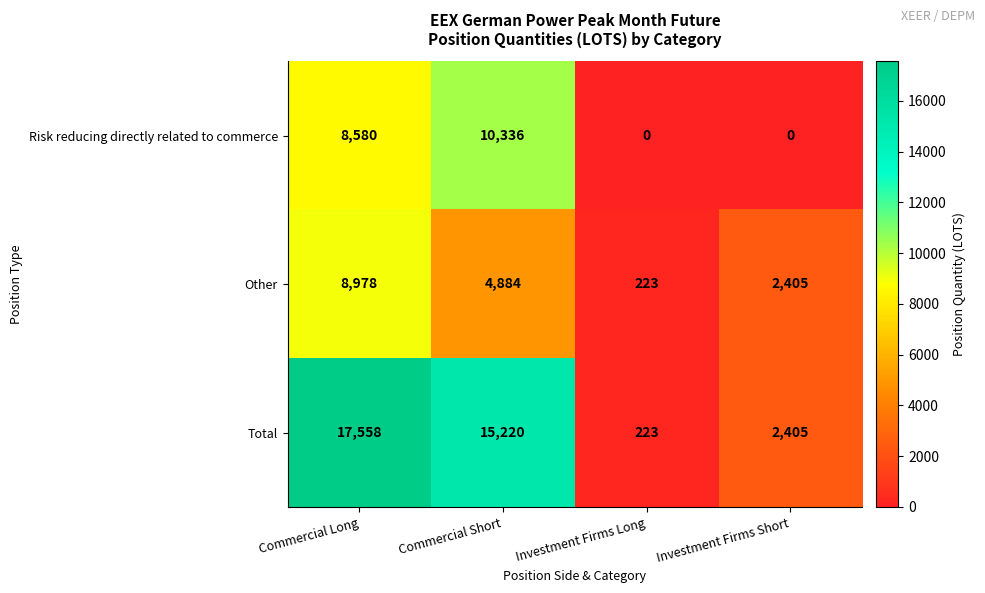

What is the difference between the highest and lowest values at Commercial Long?

8978